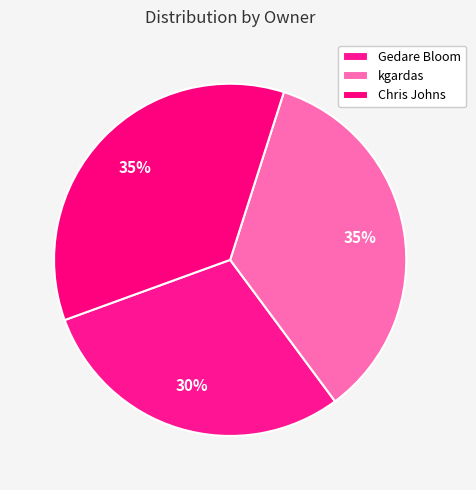

True or false: Gedare Bloom accounts for 30% of the total.

True